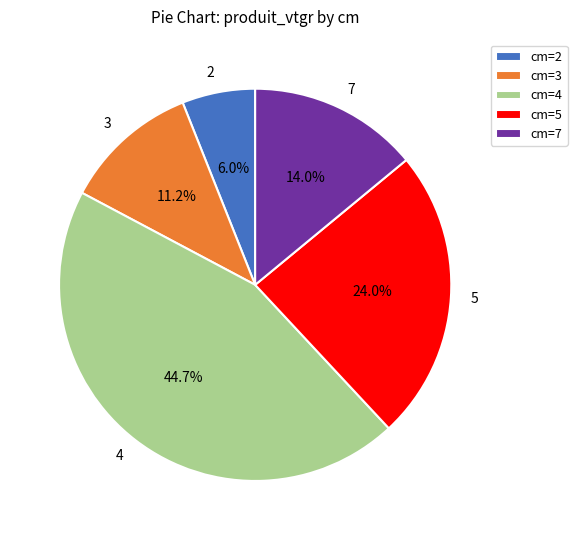

Is 7 the majority of the pie?

No